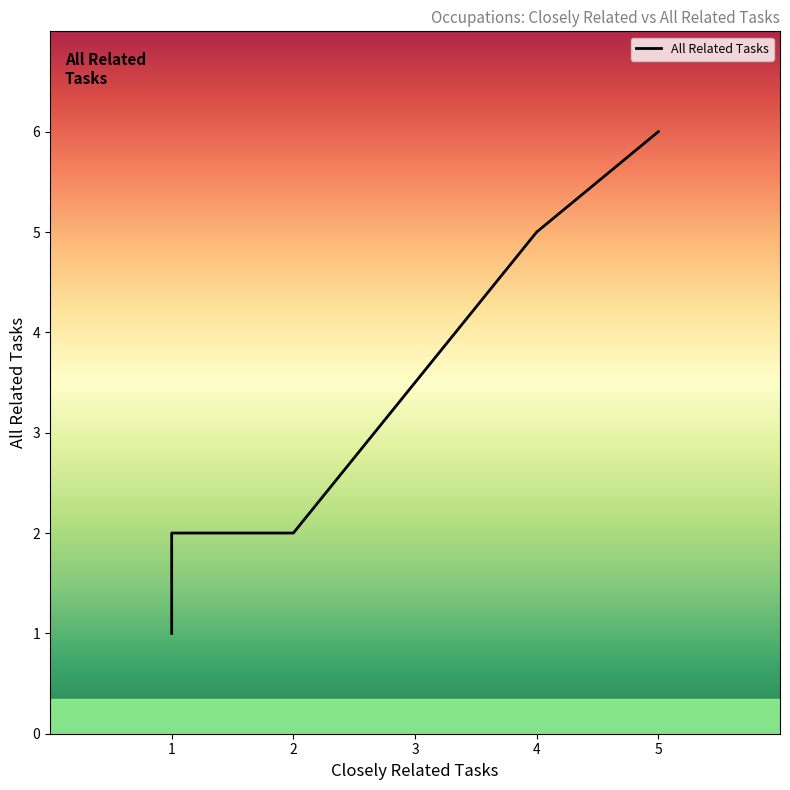

List the labels in order of value, largest first.

5, 4, 2, 2, 2, 1, 1, 1, 1, 1, 1, 1